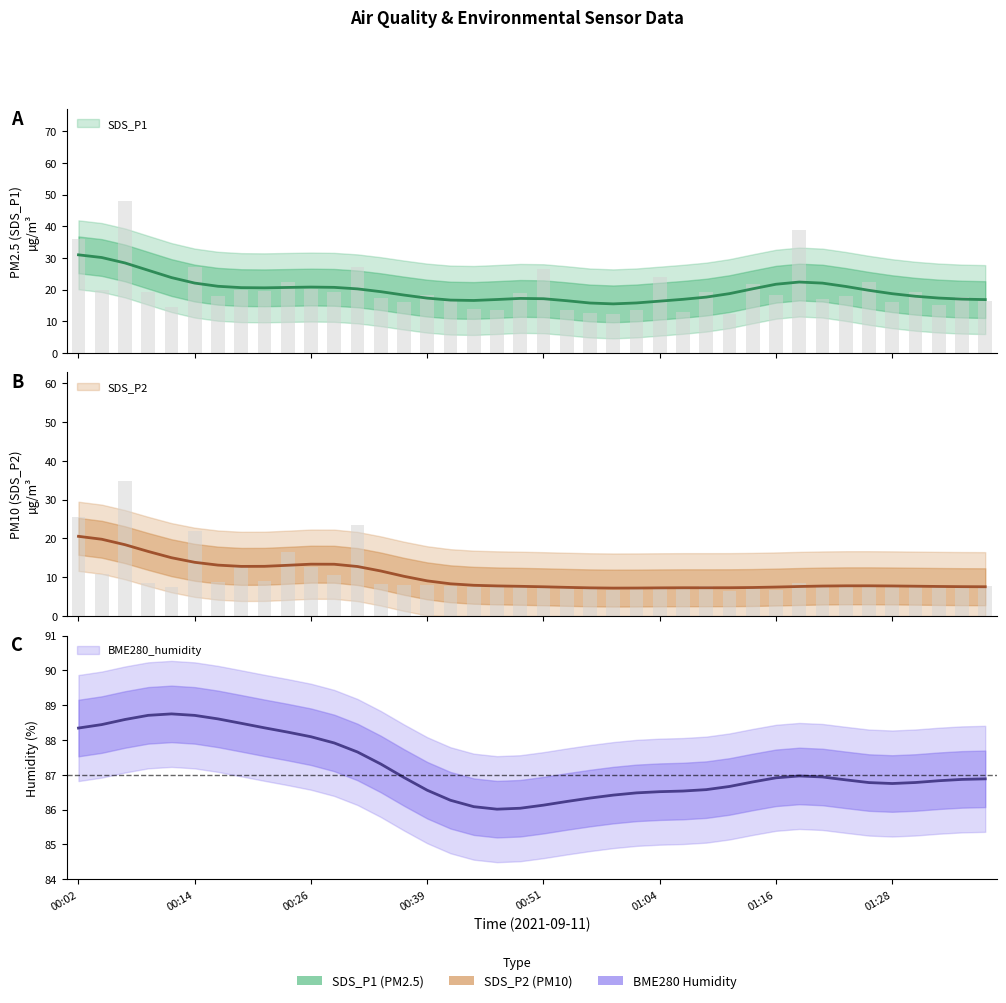

The SDS_P1 series shows 5.8 at 00:54. True or false?

False